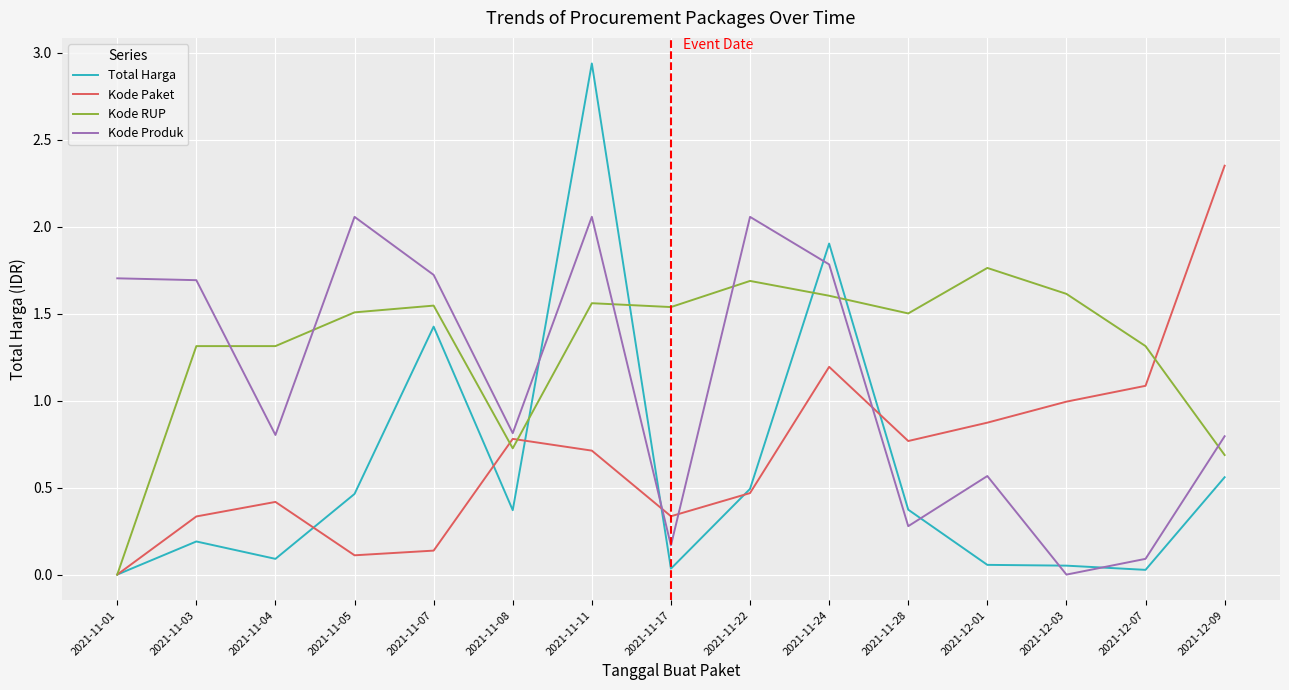

True or false: Kode RUP has more than 2 points higher than both neighbors.

True